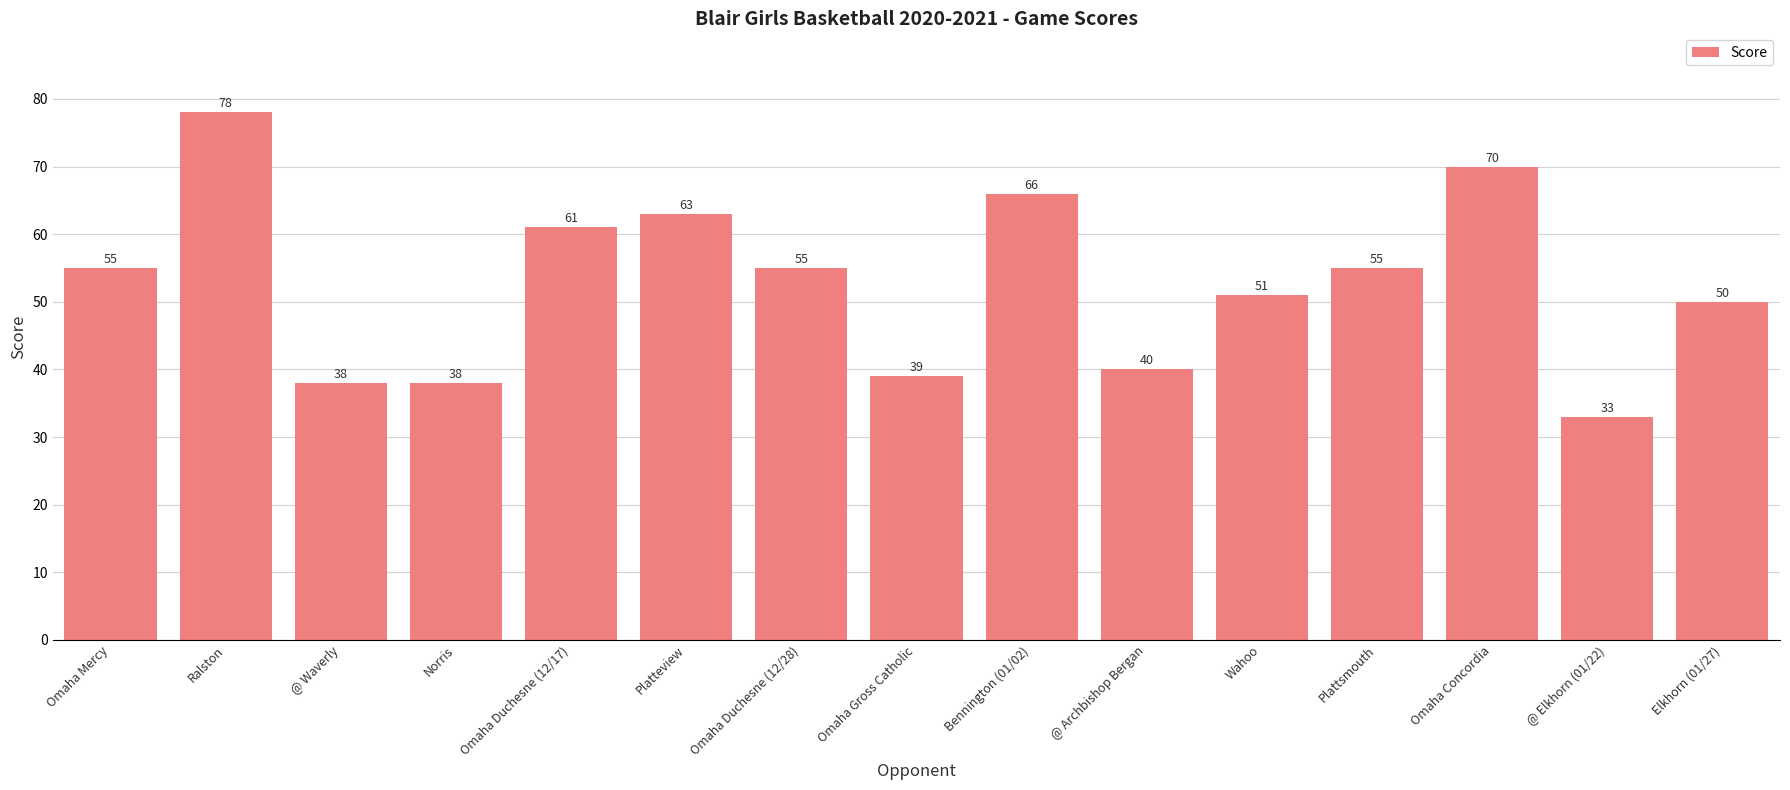

Are the bars grouped side by side (vs. stacked)?

No